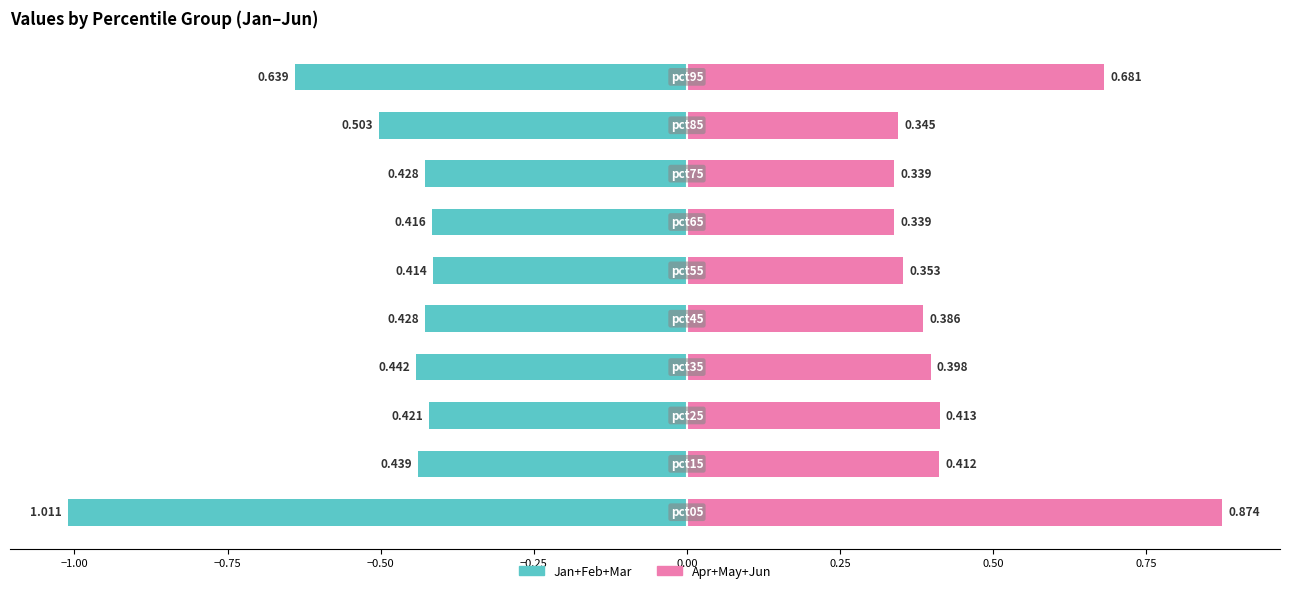

Which series has the largest total across all categories?

Jan